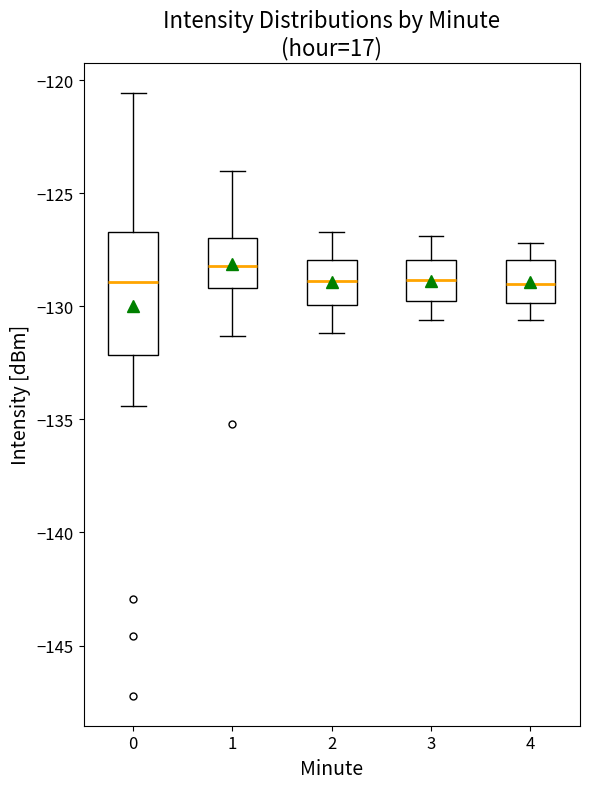

Reading left to right, transcribe this box plot: for each box, give where its median line is, the range the box spans, and where its two whiskers end, as read against the y-axis. The values are not printed on the chart, so give them approximately, as read against the axis.

0: median -129.0, box -132.0 to -126.5, whiskers -134.5 to -120.5
1: median -128.0, box -129.0 to -127.0, whiskers -131.5 to -124.0
2: median -129.0, box -130.0 to -128.0, whiskers -131.0 to -126.5
3: median -129.0, box -130.0 to -128.0, whiskers -130.5 to -127.0
4: median -129.0, box -130.0 to -128.0, whiskers -130.5 to -127.0